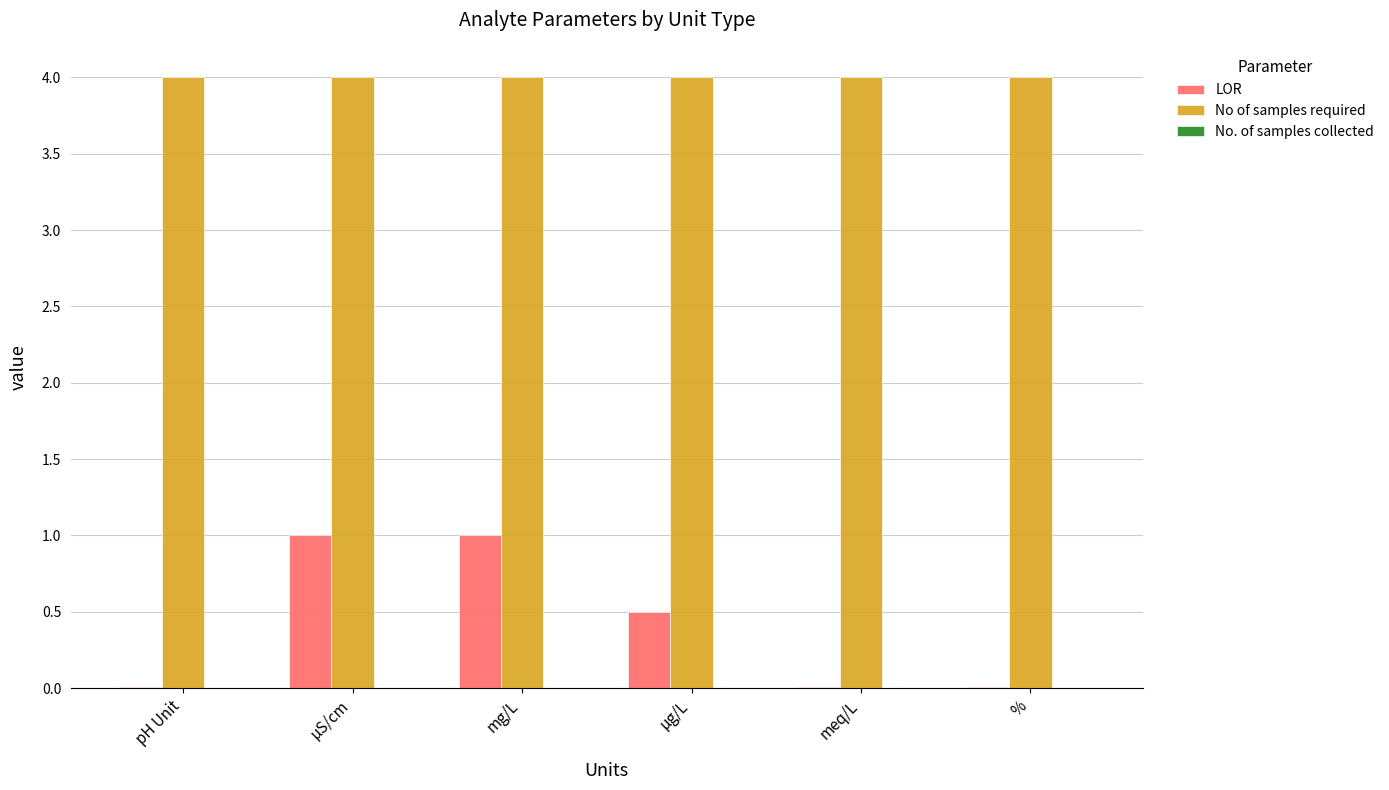

What is the maximum value shown in the chart?

4.0